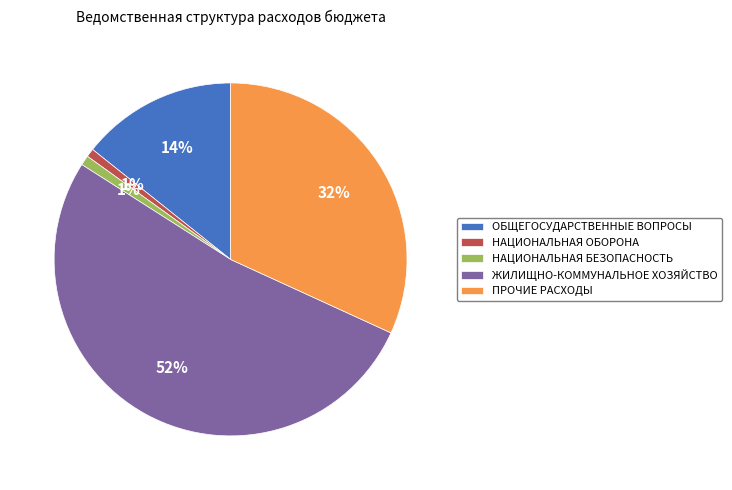

To the nearest percent, what is the combined percentage of НАЦИОНАЛЬНАЯ ОБОРОНА and ЖИЛИЩНО-КОММУНАЛЬНОЕ ХОЗЯЙСТВО?

53%